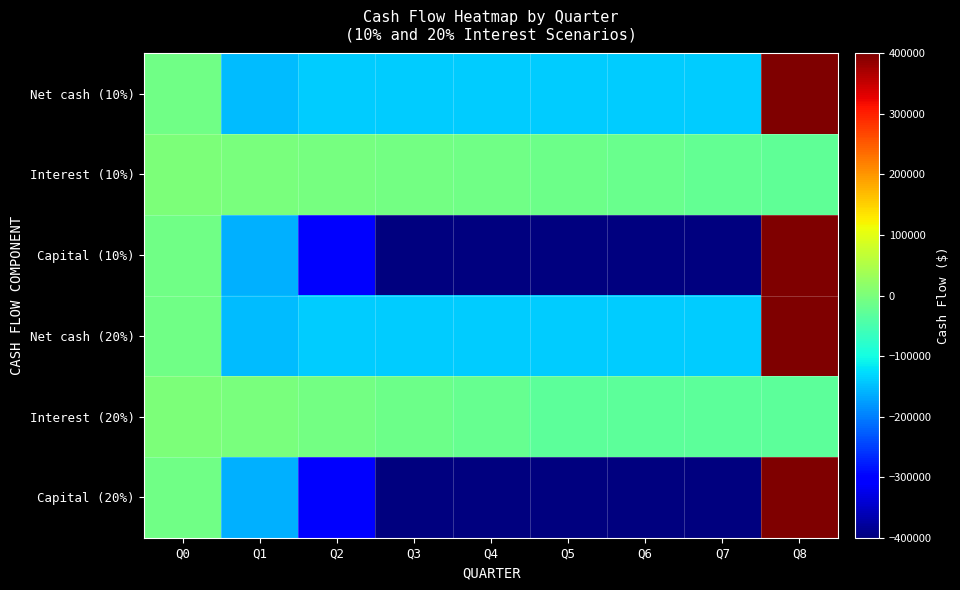

How many distinct data groups are displayed?

6